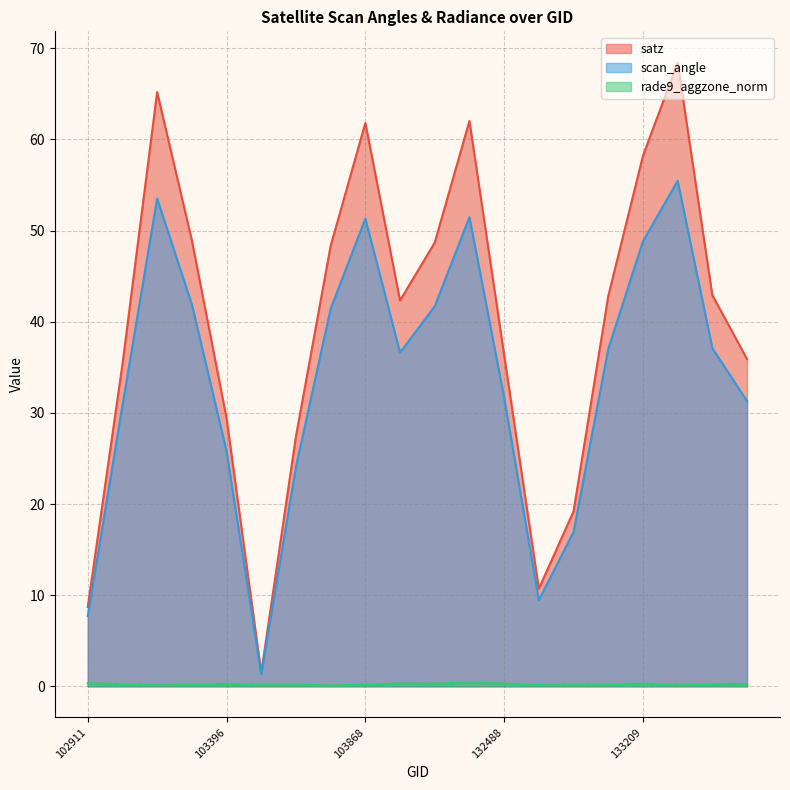

Reading left to right, what are all the values shown in this chart?

satz: 8.7	35.3	65.2	48.9	29.4	1.5	27.4	48.3	61.8	42.3	48.7	62.0	36.4	10.7	19.2	42.8	58.2	68.4	42.9	35.9
scan_angle: 7.7	30.8	53.5	41.9	25.8	1.3	24.1	41.4	51.3	36.6	41.7	51.5	31.7	9.5	16.9	37.0	48.8	55.5	37.1	31.3
rade9_aggzone_norm: 0.3	0.2	0.2	0.2	0.2	0.2	0.2	0.1	0.2	0.3	0.3	0.4	0.3	0.2	0.2	0.2	0.3	0.2	0.2	0.2